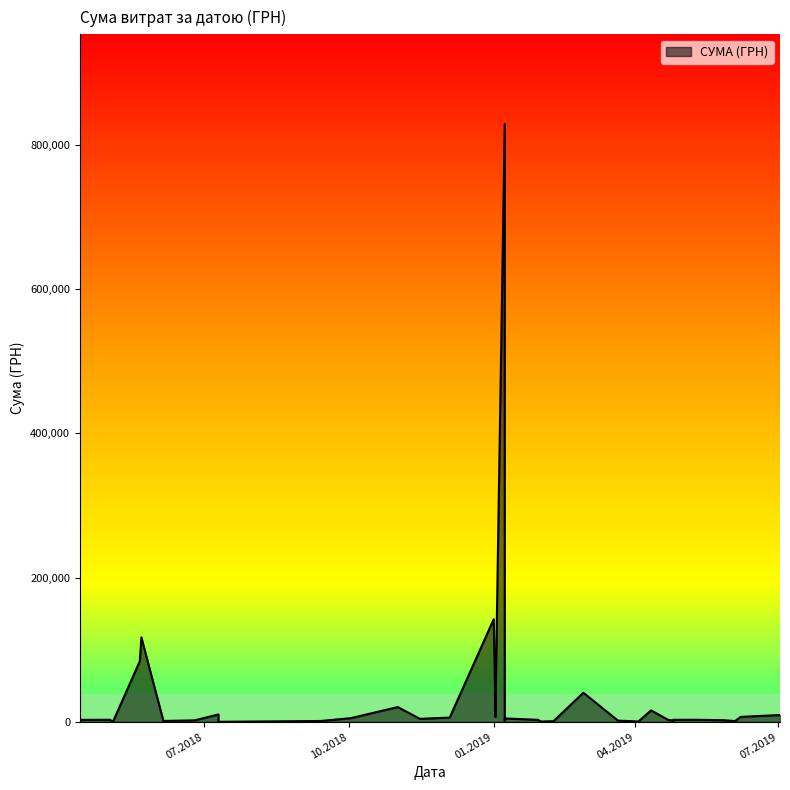

Which label corresponds to the smallest value in the chart?

25.04.2019